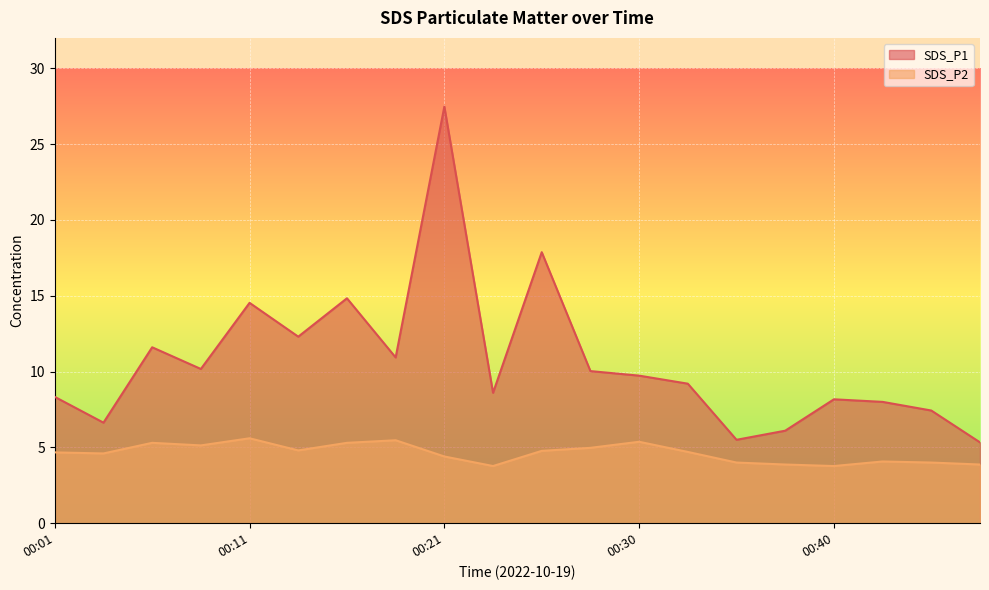

How many interior local valleys does the SDS_P2 series have?

5